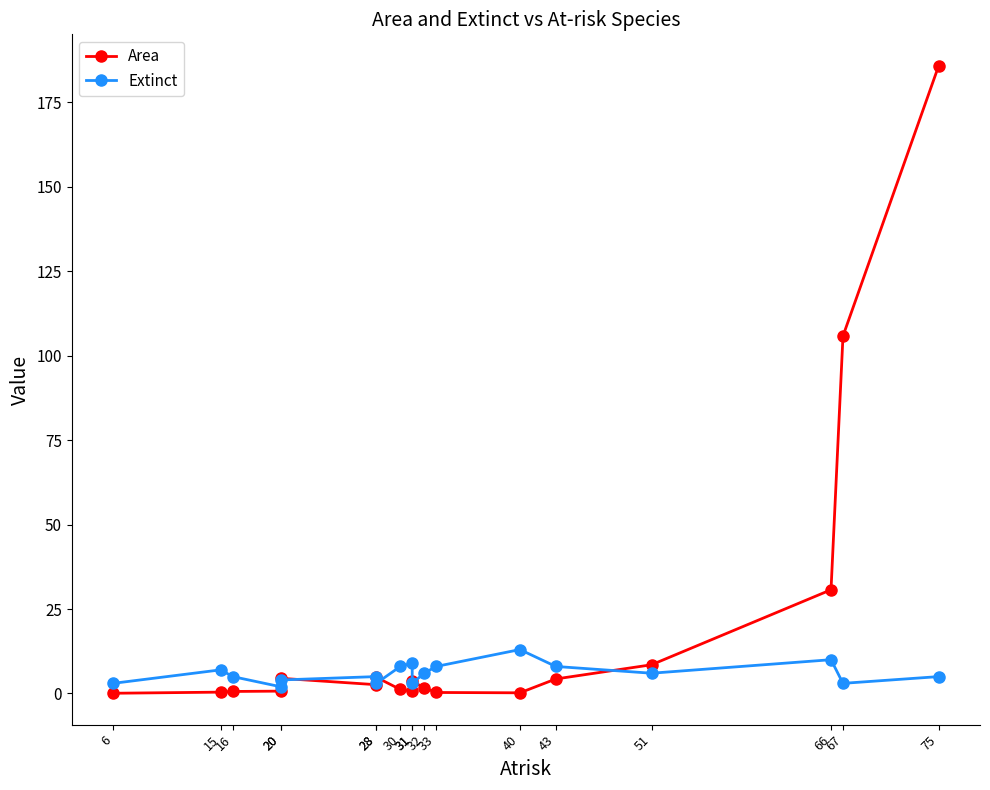

How many times do Extinct and Area cross each other?

7